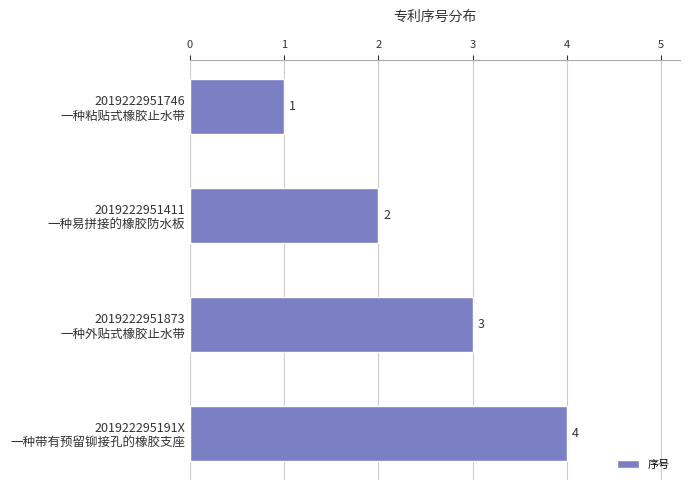

Are the bars grouped side by side (vs. stacked)?

No